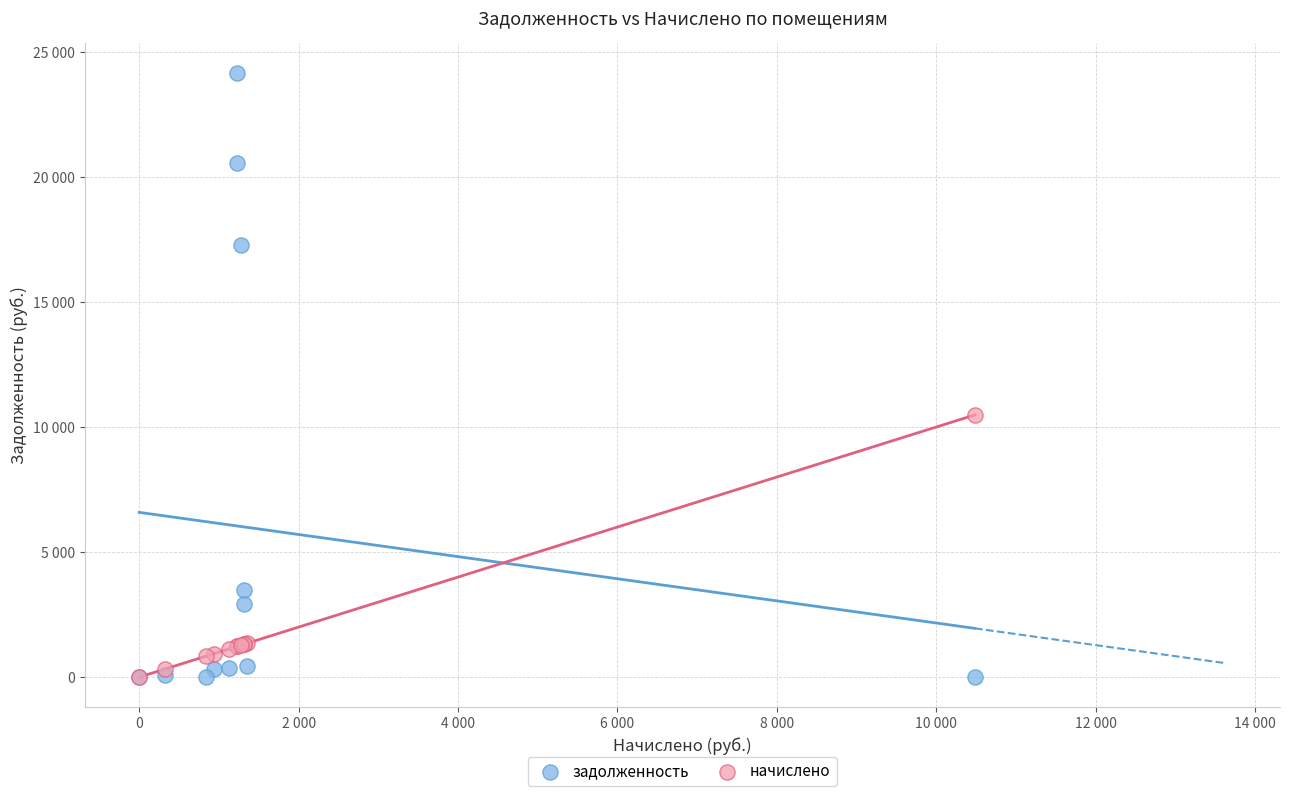

What are all the series names shown in the legend?

задолженность, начислено